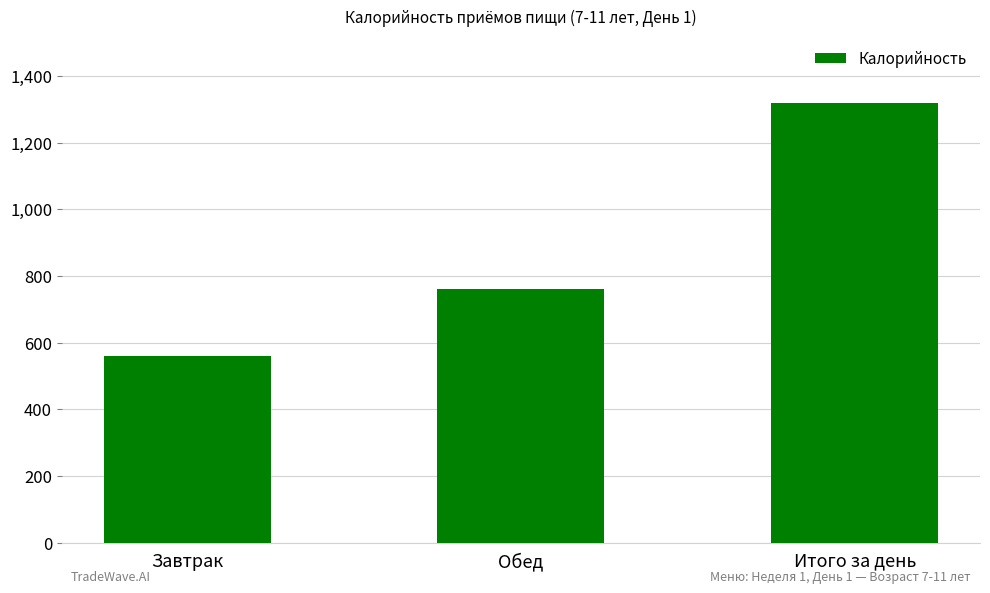

What is the difference between the maximum and minimum values?

761.3